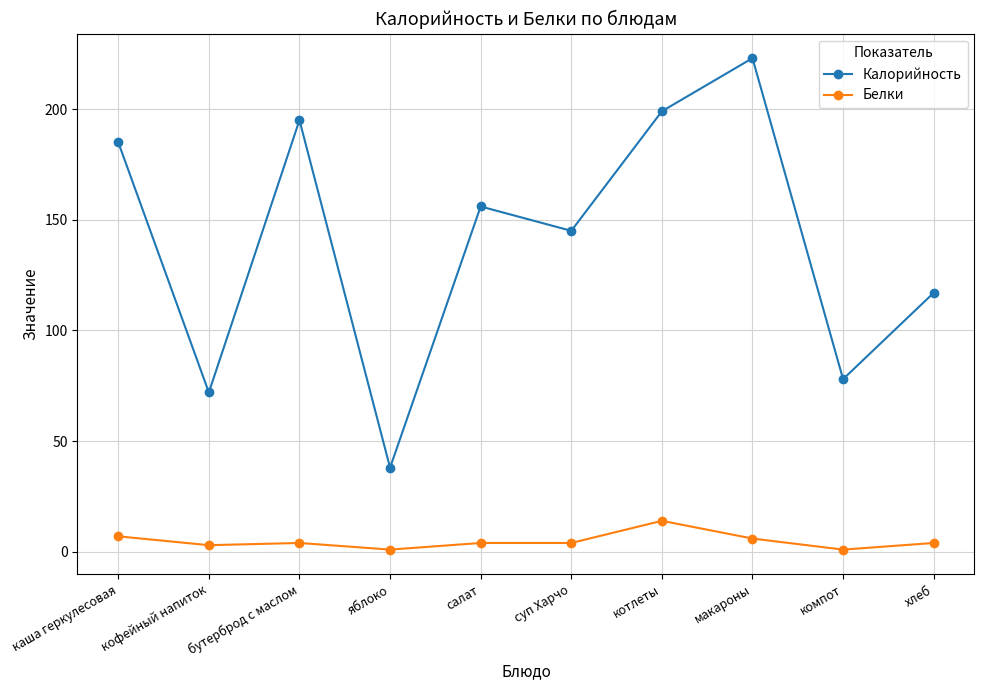

Reading left to right, transcribe all the data shown in this chart.

Калорийность: каша геркулесовая=185	кофейный напиток=72	бутерброд с маслом=195	яблоко=38	салат=156	суп Харчо=145	котлеты=199	макароны=223	компот=78	хлеб=117
Белки: каша геркулесовая=7	кофейный напиток=3	бутерброд с маслом=4	яблоко=1	салат=4	суп Харчо=4	котлеты=14	макароны=6	компот=1	хлеб=4